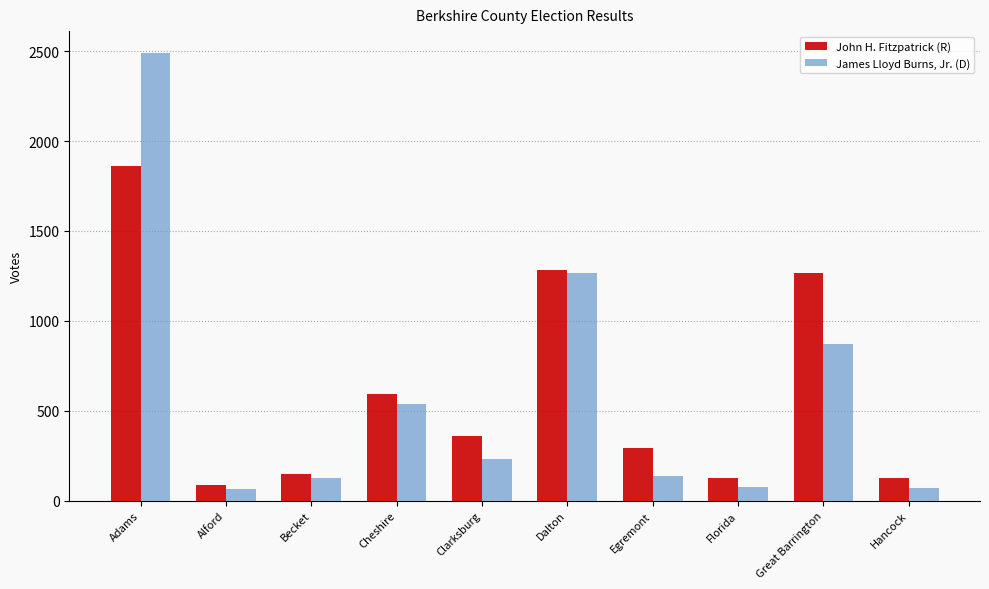

Count the number of categories in the chart.

10